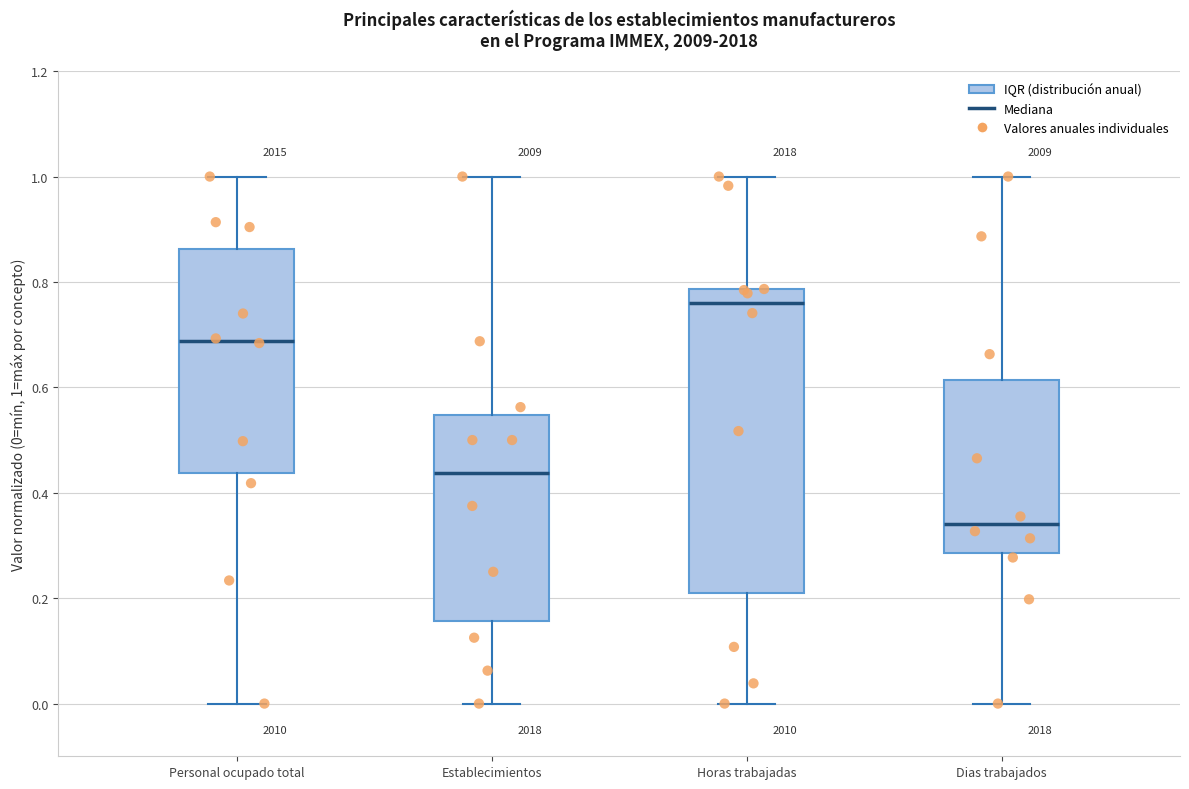

Which box's median line is the highest?

Horas trabajadas